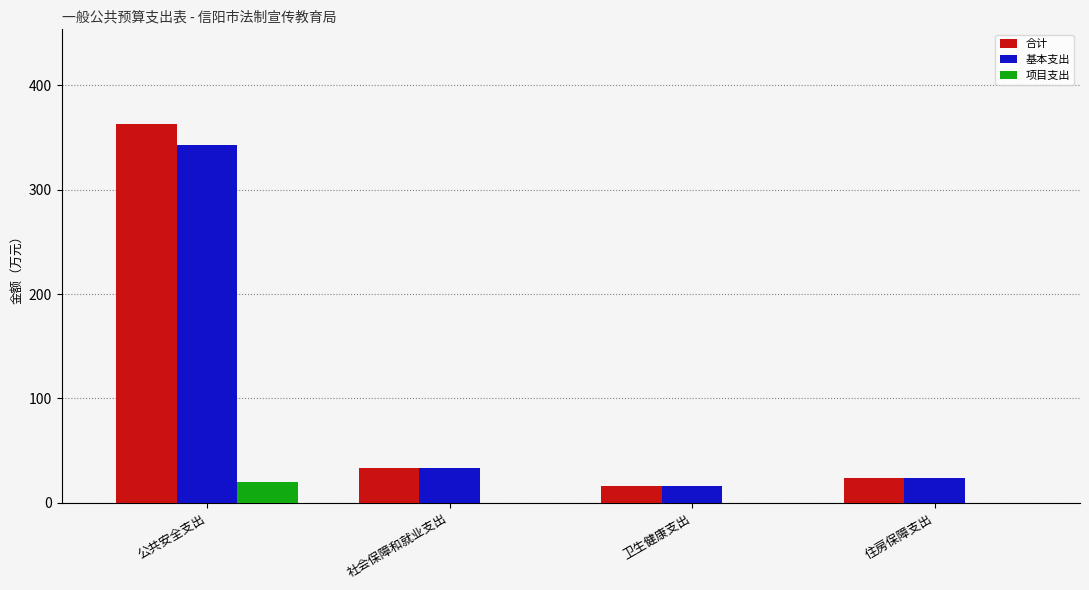

Is it true that 合计 equals 39.0 at 住房保障支出?

False